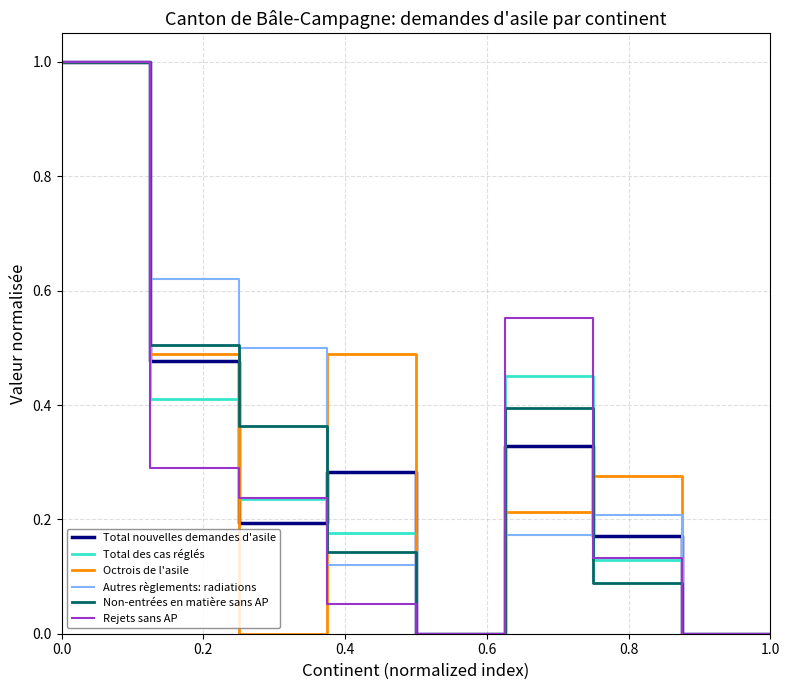

Which series has the largest total across all categories?

Autres règlements: radiations